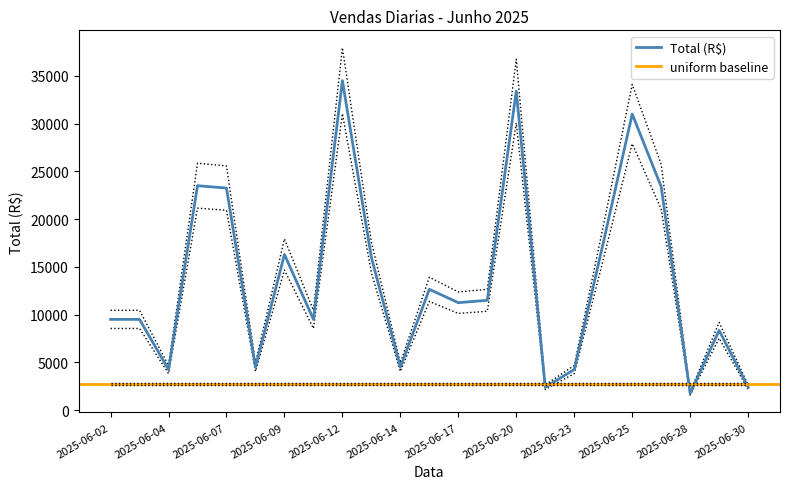

How many lines are shown in the chart?

2